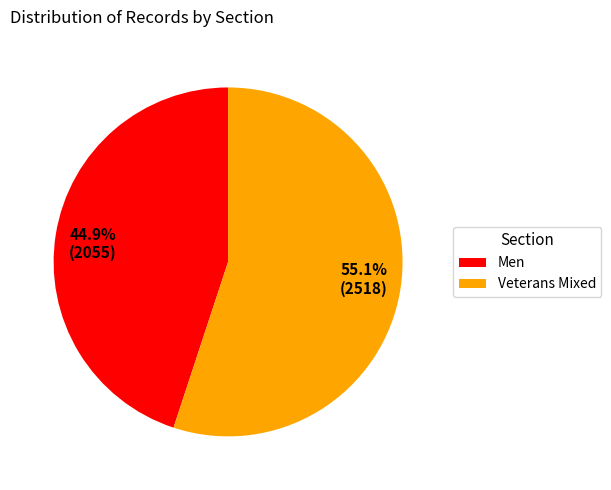

The Men slice represents 36% of the pie. True or false?

False